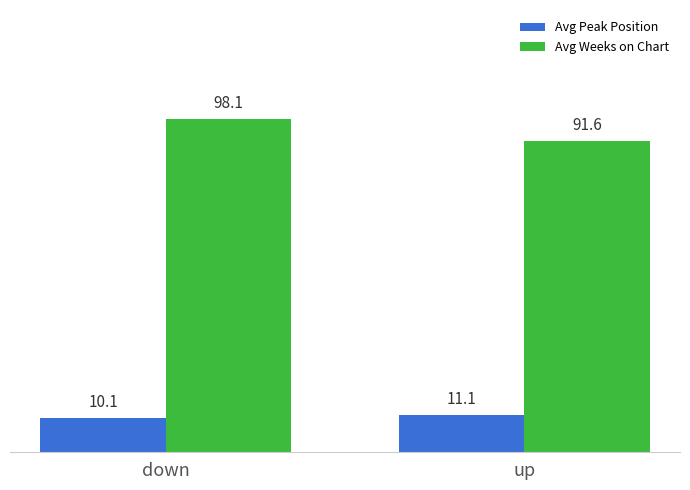

True or false: Avg Weeks on Chart has a value of 46.9 at up.

False